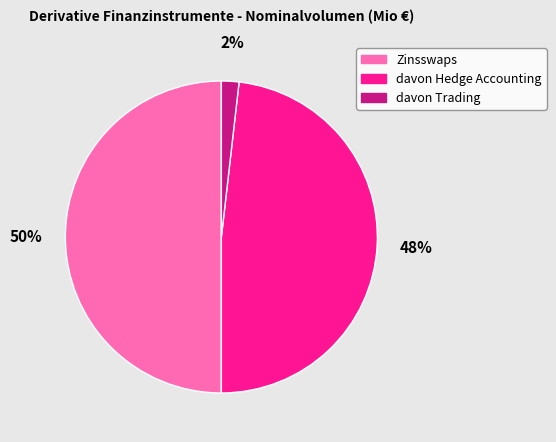

True or false: davon Hedge Accounting accounts for 48% of the total.

True